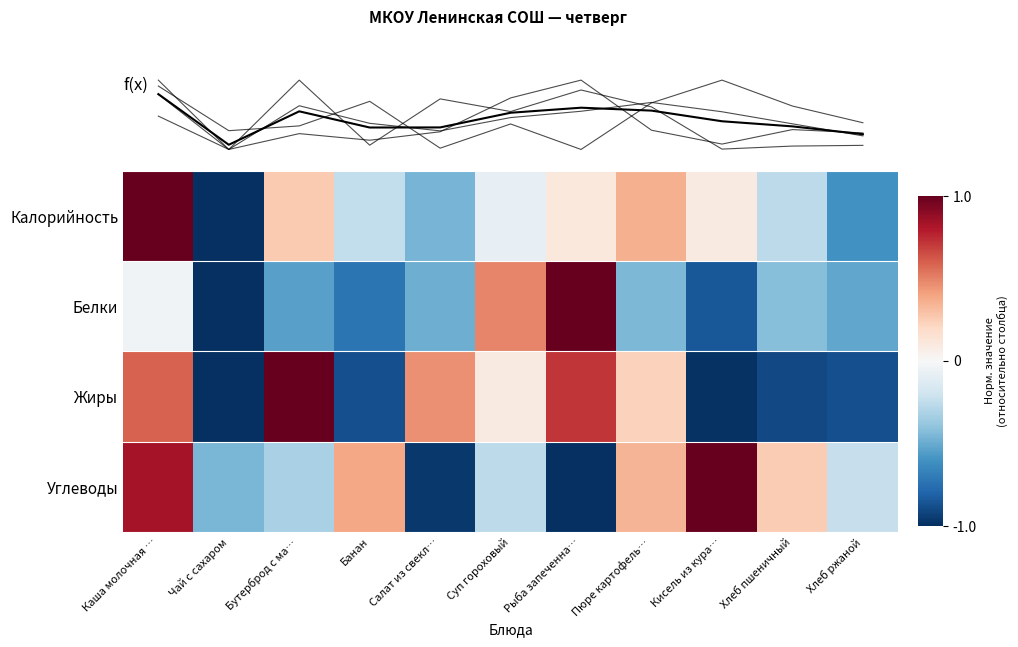

The value of Белки at Салат из свекл… is -0.8. True or false?

False